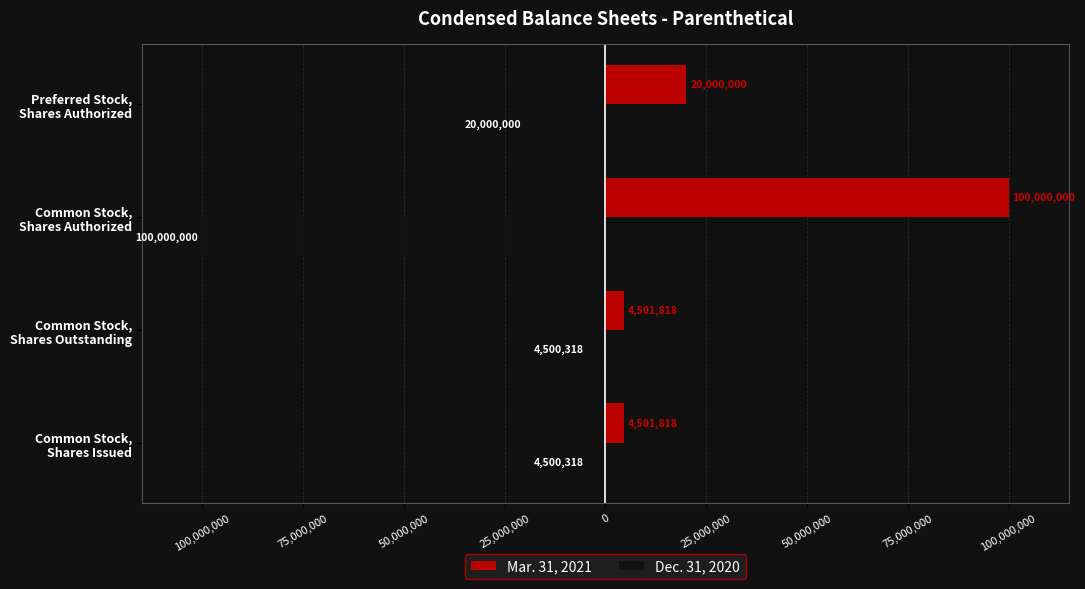

What are all the series names shown in the legend?

Mar. 31, 2021, Dec. 31, 2020